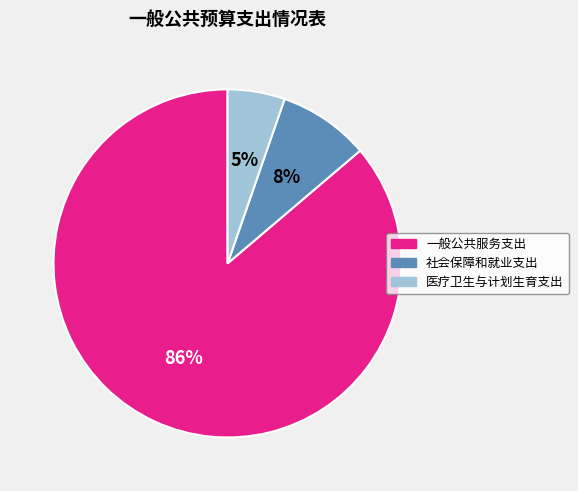

To the nearest percent, what is the combined percentage of 医疗卫生与计划生育支出 and 一般公共服务支出?

92%